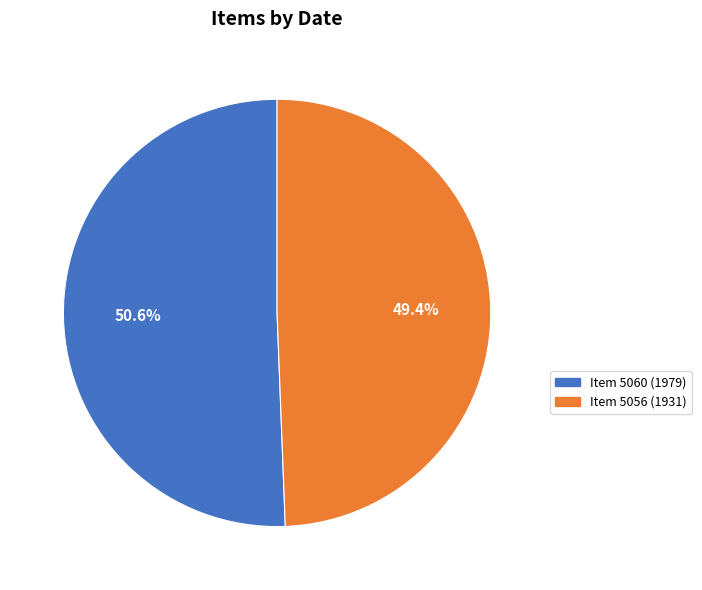

To the nearest percent, what is the combined percentage of Item 5056 (1931) and Item 5060 (1979)?

100%